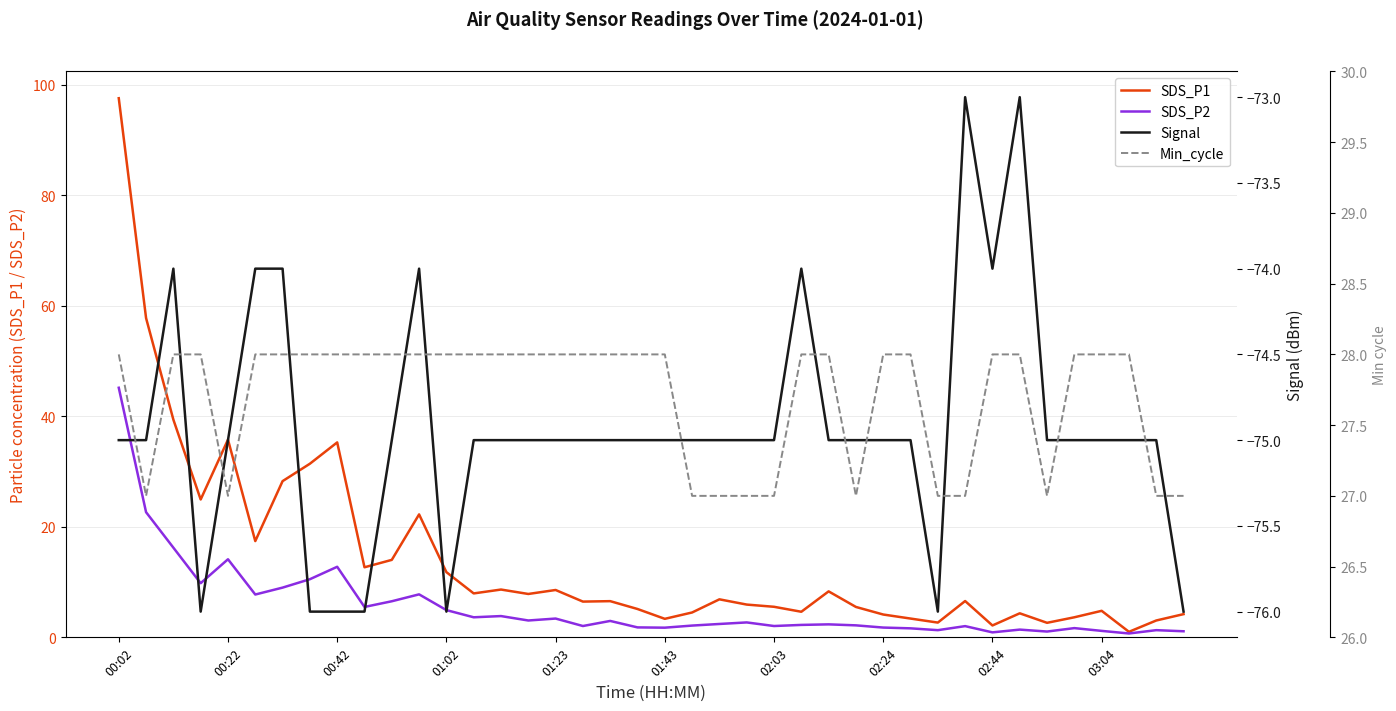

Between 13 and 38, which series saw the biggest shift?

SDS_P1